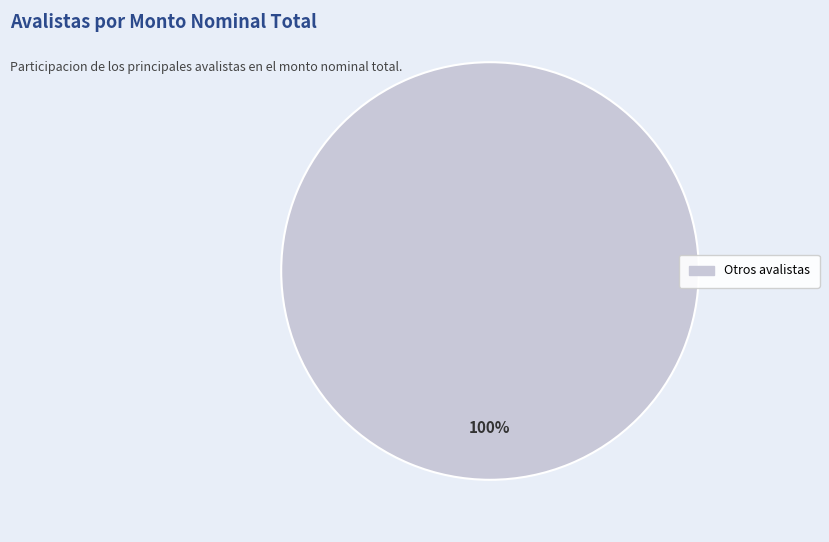

Is there a majority slice in this chart?

Yes